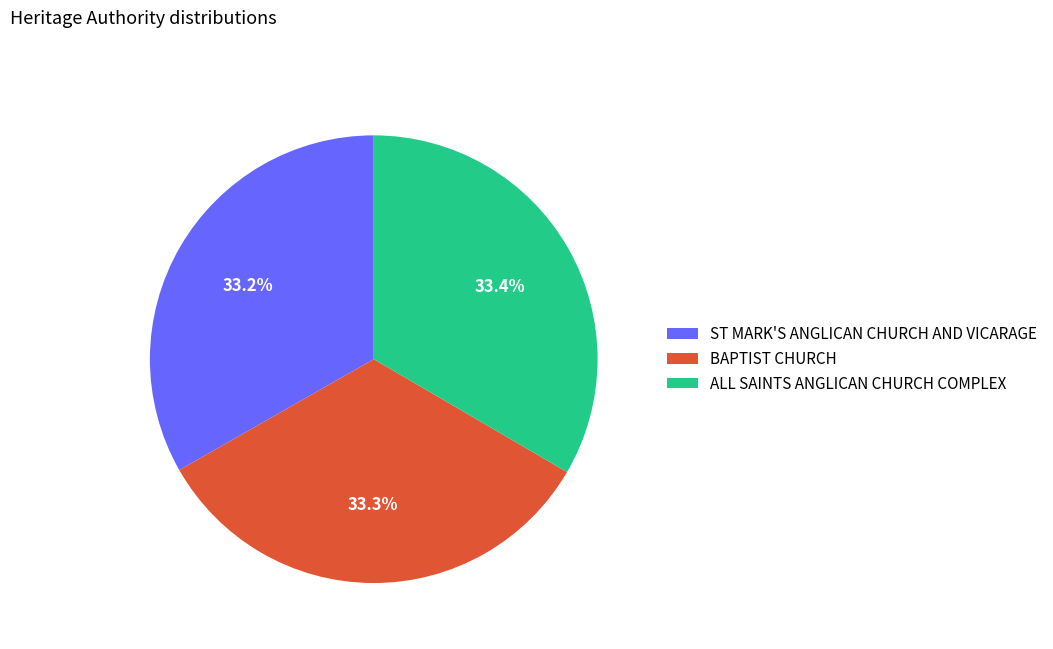

Approximately how many times larger is the value at ST MARK'S ANGLICAN CHURCH AND VICARAGE compared to BAPTIST CHURCH?

1.0